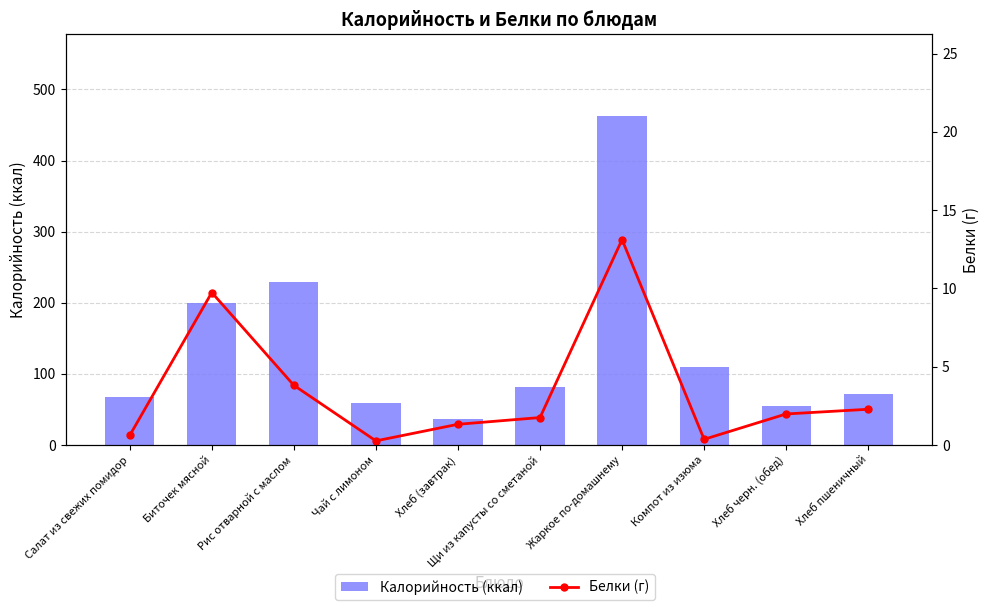

Which series changed the most between Рис отварной с маслом and Хлеб черн. (обед)?

Калорийность (ккал)